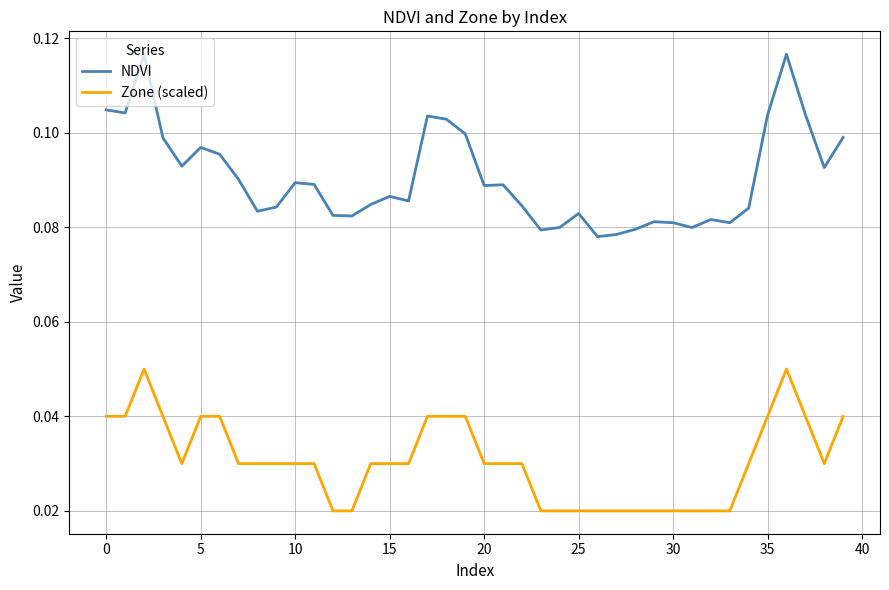

Which series has the largest total across all categories?

NDVI